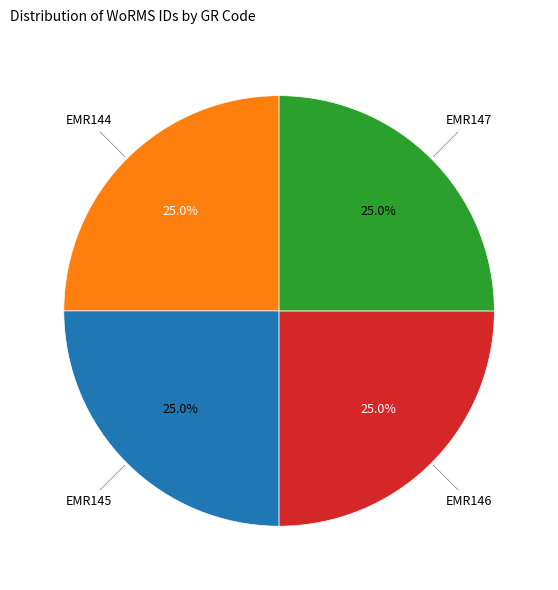

Count the number of slices in the pie.

4